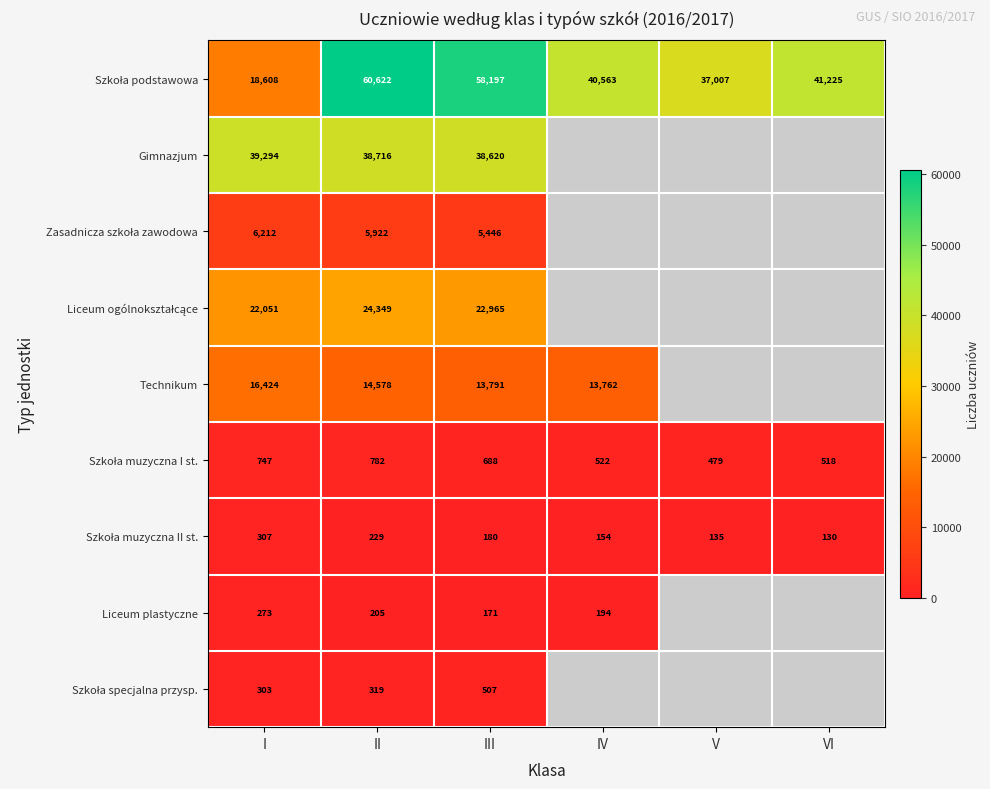

The value of Liceum plastyczne at II is 205. True or false?

True